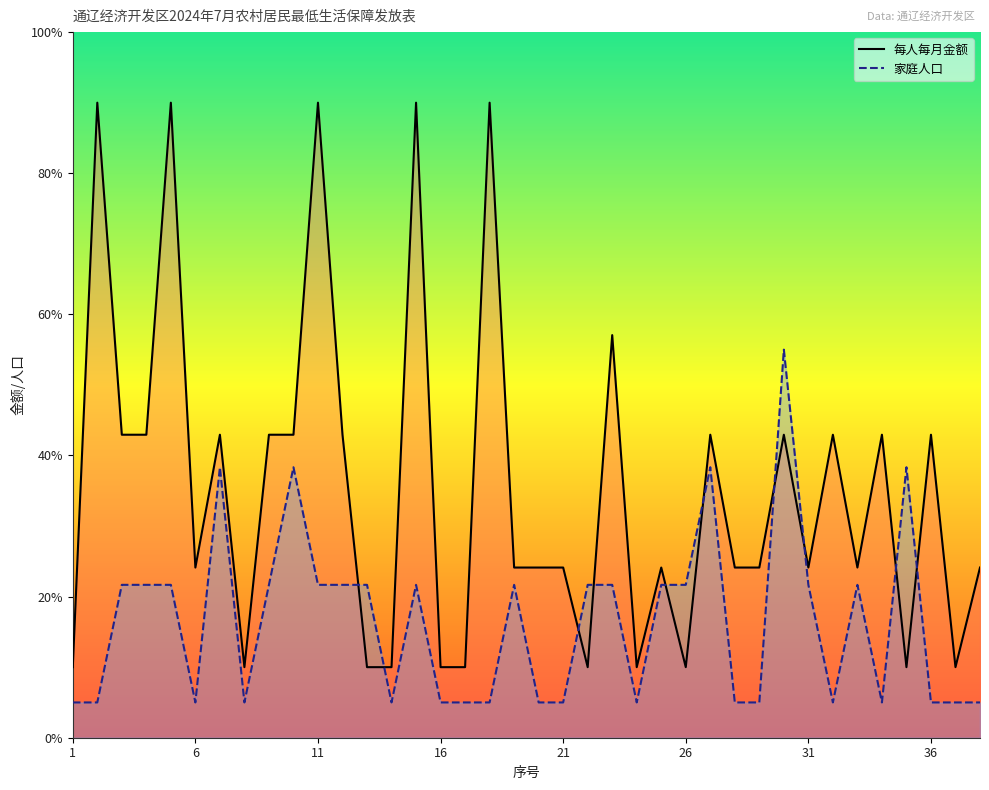

What is the value of the 家庭人口 point at the 15th from the left?

108.3